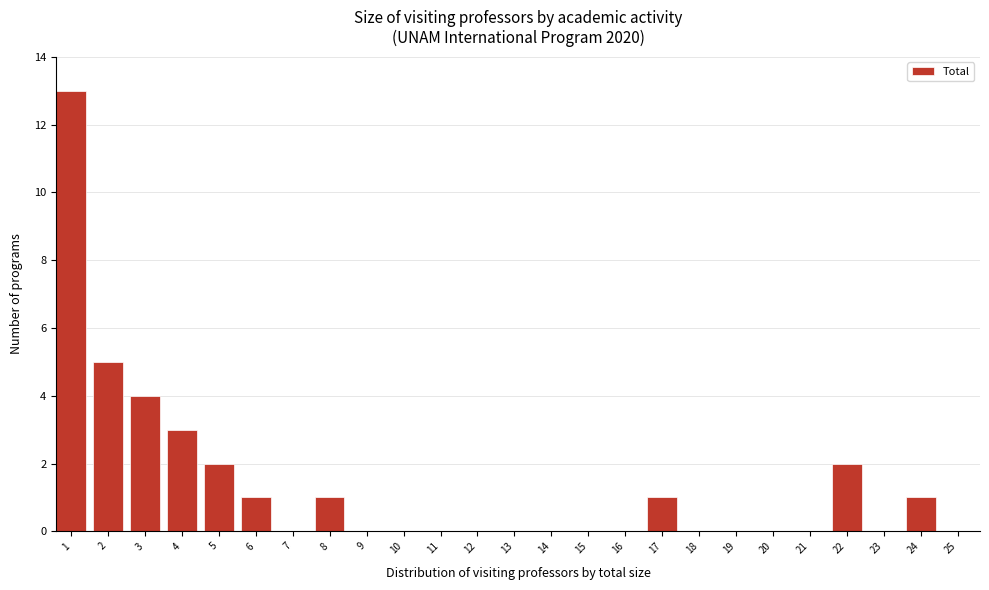

Reading left to right, what are all the values shown in this chart?

1=13	2=5	3=4	4=3	5=2	6=1	7=0	8=1	9=0	10=0	11=0	12=0	13=0	14=0	15=0	16=0	17=1	18=0	19=0	20=0	21=0	22=2	23=0	24=1	25=0